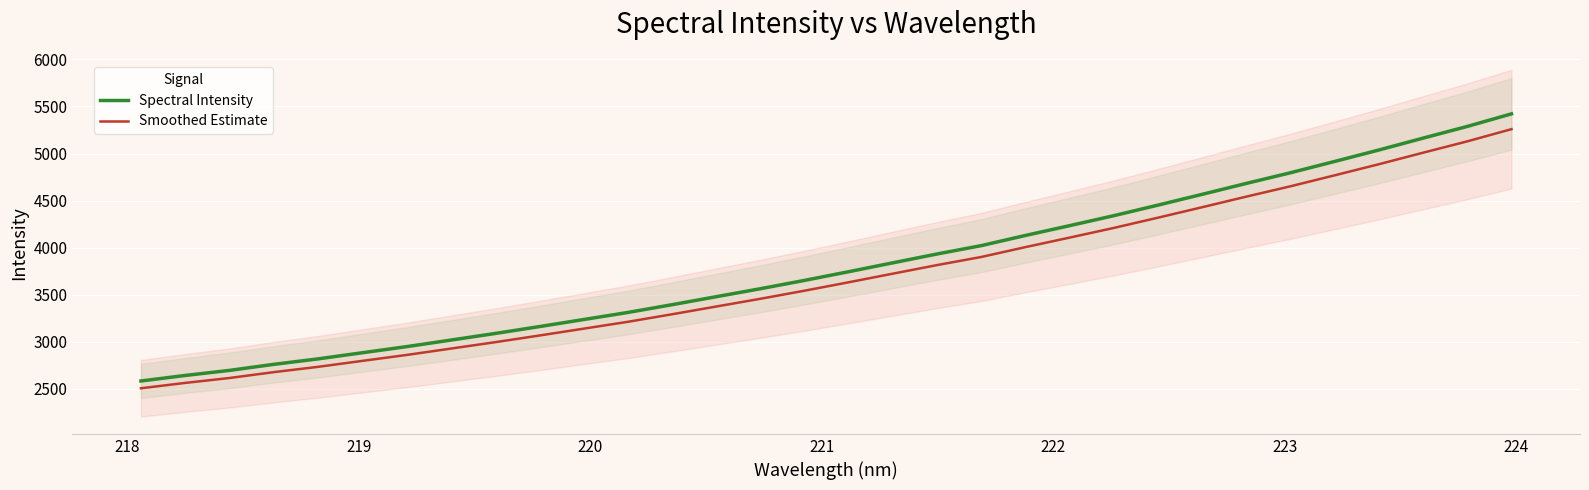

Reading left to right, extract all data points from this chart.

Spectral Intensity: 2582.5	2641.2	2695.0	2759.2	2817.2	2882.4	2947.2	3017.0	3087.0	3160.2	3235.2	3310.3	3393.0	3477.9	3562.9	3651.6	3744.0	3838.5	3932.4	4021.3	4129.4	4233.6	4339.6	4451.9	4566.5	4682.7	4796.1	4916.1	5037.7	5163.7	5288.0	5421.4
Smoothed Estimate: 2505.0	2562.0	2614.2	2676.4	2732.7	2796.0	2858.8	2926.5	2994.4	3065.4	3138.2	3211.0	3291.2	3373.6	3456.0	3542.1	3631.7	3723.3	3814.4	3900.7	4005.5	4106.6	4209.4	4318.4	4429.5	4542.2	4652.2	4768.6	4886.6	5008.8	5129.4	5258.8